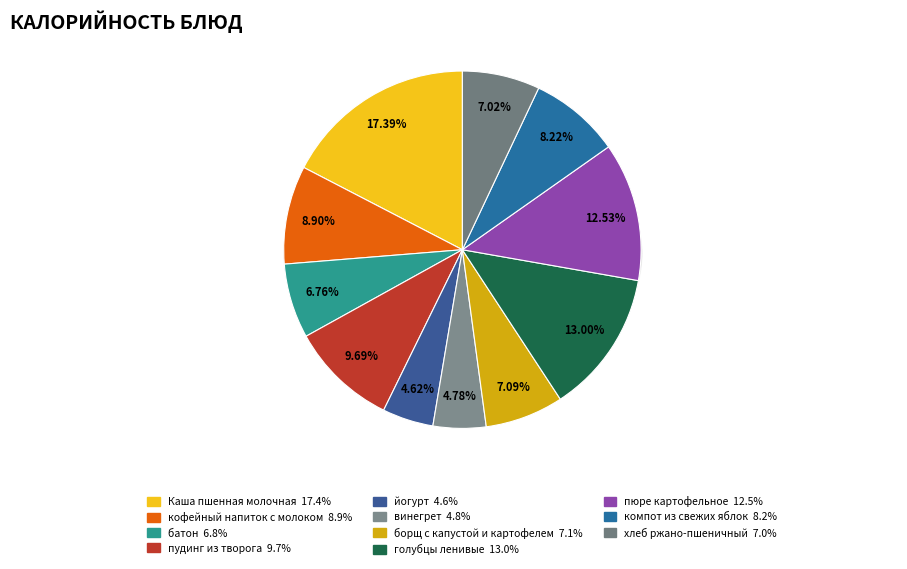

To the nearest percent, what percentage of the pie is борщ с капустой и картофелем?

7%